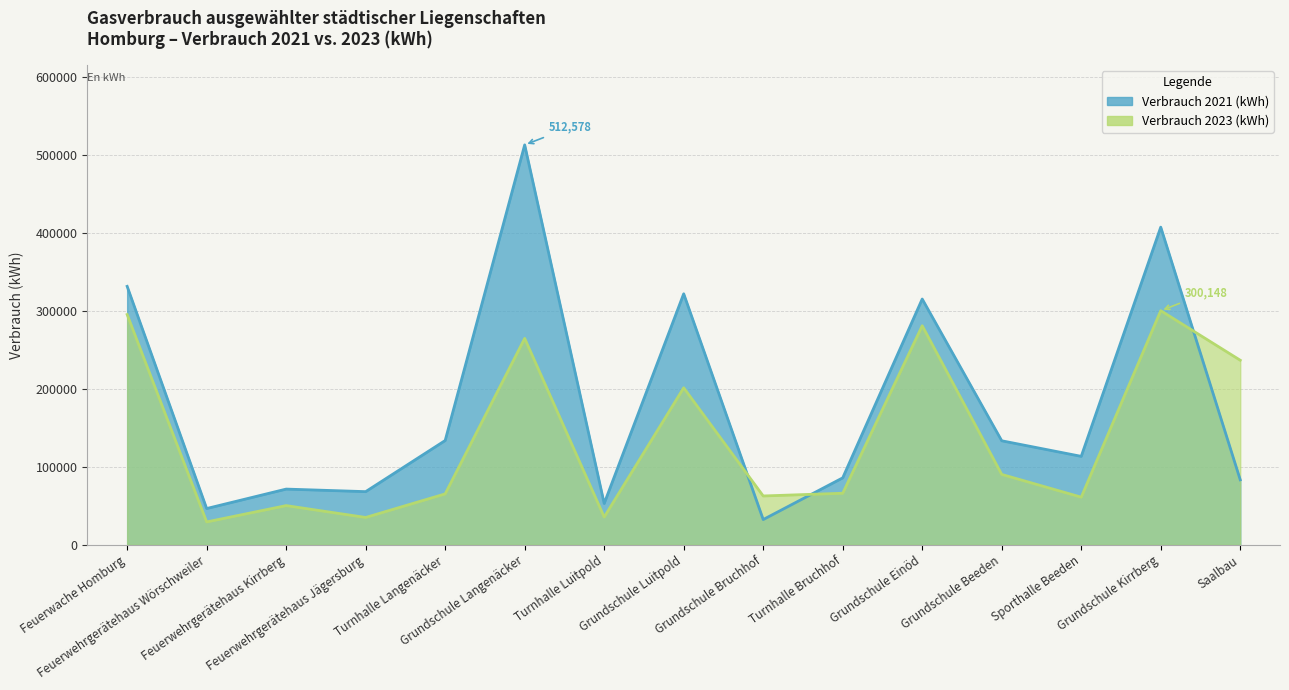

At how many categories does at least one series exceed 304729?

5